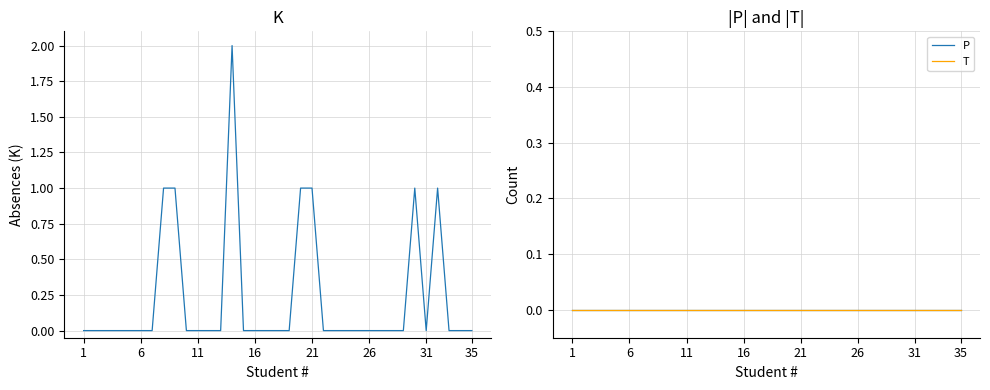

What are all the series names shown in the legend?

K, P, T